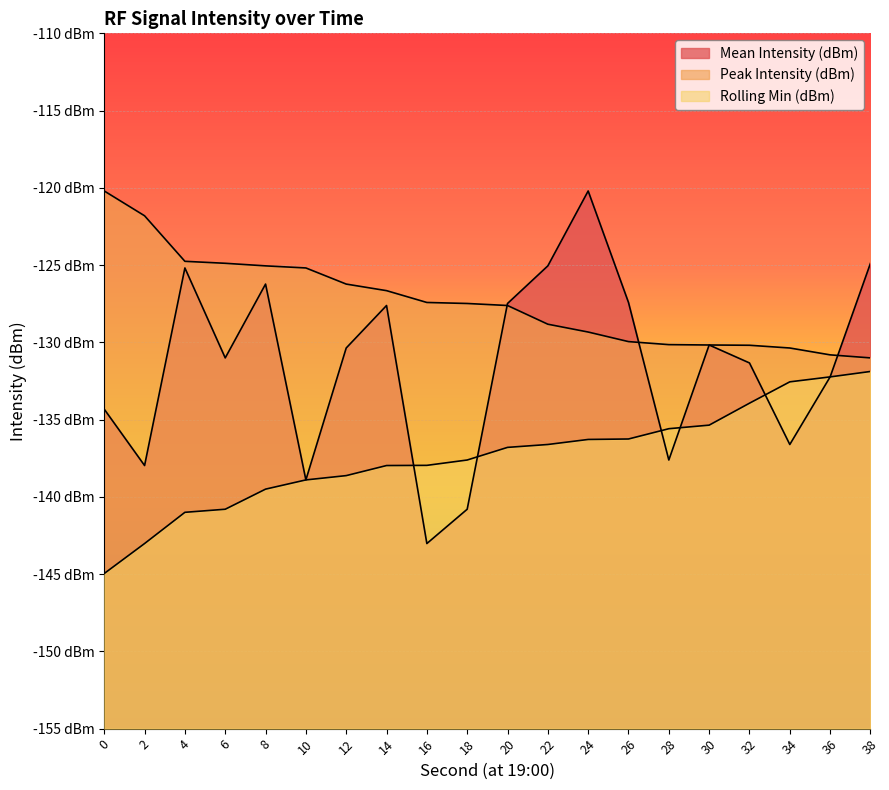

Reading left to right, extract all data points from this chart.

Mean Intensity (dBm): -134.3	-138.0	-125.2	-131.0	-126.2	-138.9	-130.4	-127.6	-143.0	-140.8	-127.5	-125.0	-120.2	-127.4	-137.6	-130.2	-131.3	-136.6	-132.2	-124.9
Peak Intensity (dBm): -120.2	-121.8	-124.8	-124.9	-125.0	-125.2	-126.2	-126.7	-127.4	-127.5	-127.6	-128.8	-129.3	-130.0	-130.1	-130.2	-130.2	-130.4	-130.8	-131.0
Rolling Min (dBm): -145.0	-143.0	-141.0	-140.8	-139.5	-138.9	-138.6	-138.0	-138.0	-137.6	-136.8	-136.6	-136.3	-136.3	-135.6	-135.4	-133.9	-132.6	-132.2	-131.9